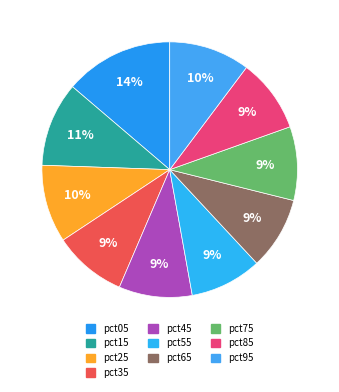

Does any single category account for the majority?

No